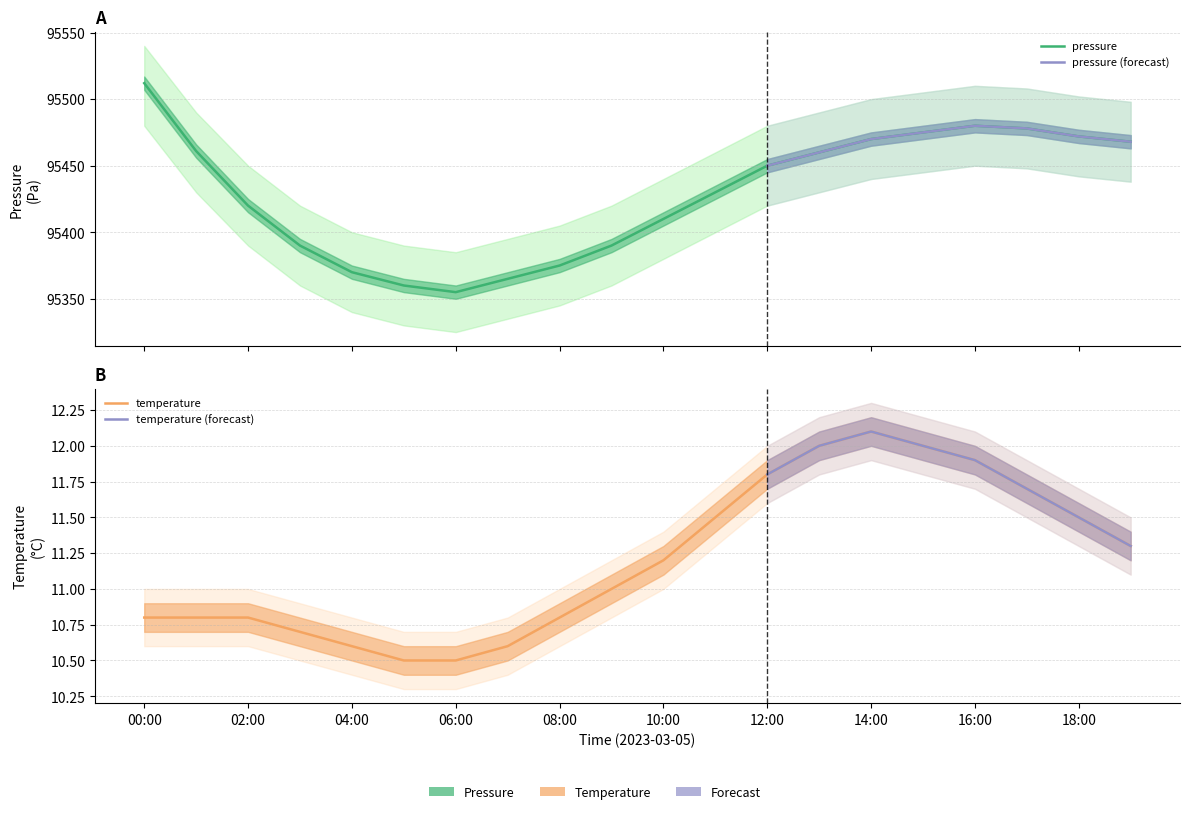

Rank the categories by pressure value from lowest to highest.

06:00, 05:00, 07:00, 04:00, 08:00, 03:00, 09:00, 10:00, 02:00, 11:00, 12:00, 13:00, 01:00, 19:00, 14:00, 18:00, 15:00, 17:00, 16:00, 00:00